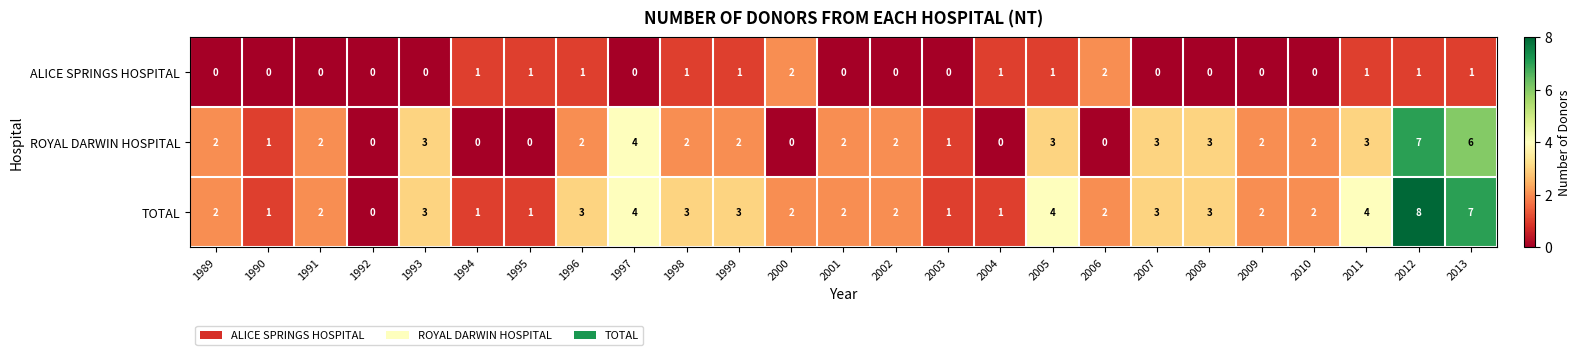

What is the sum of all TOTAL values?

66